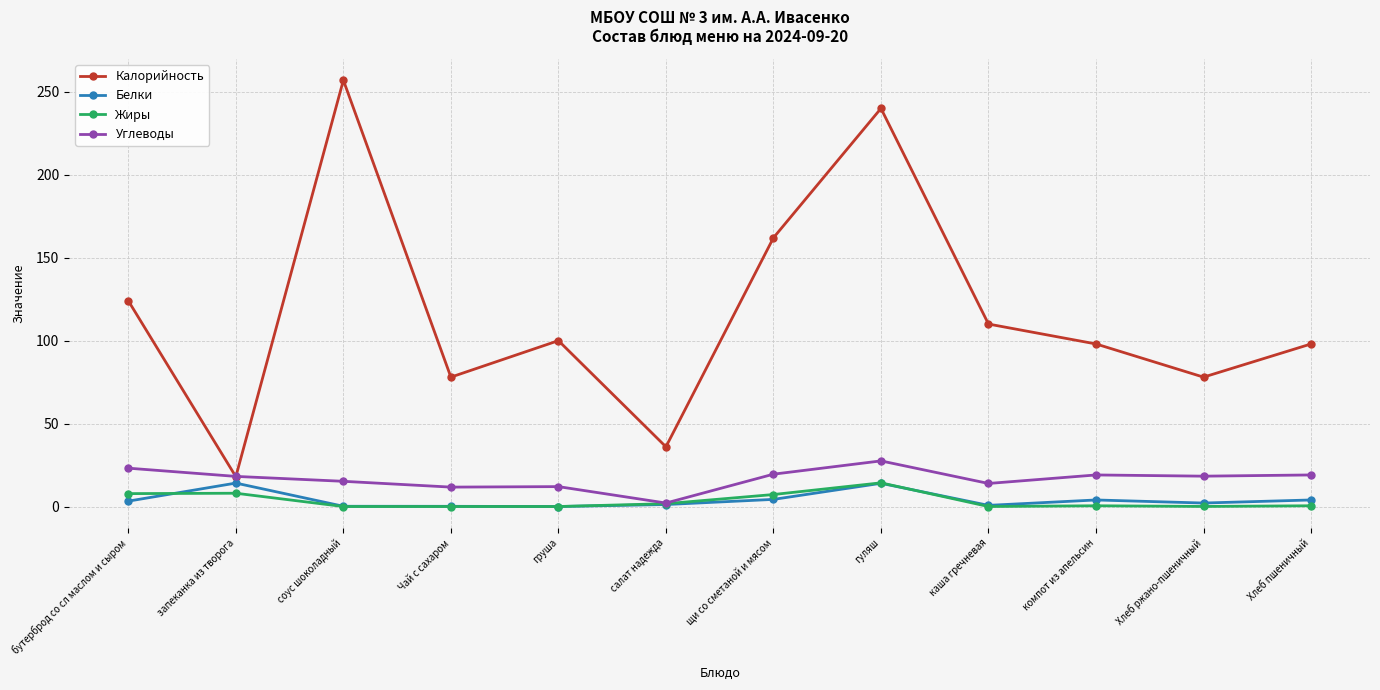

Between гуляш and Хлеб пшеничный, which series saw the biggest shift?

Калорийность